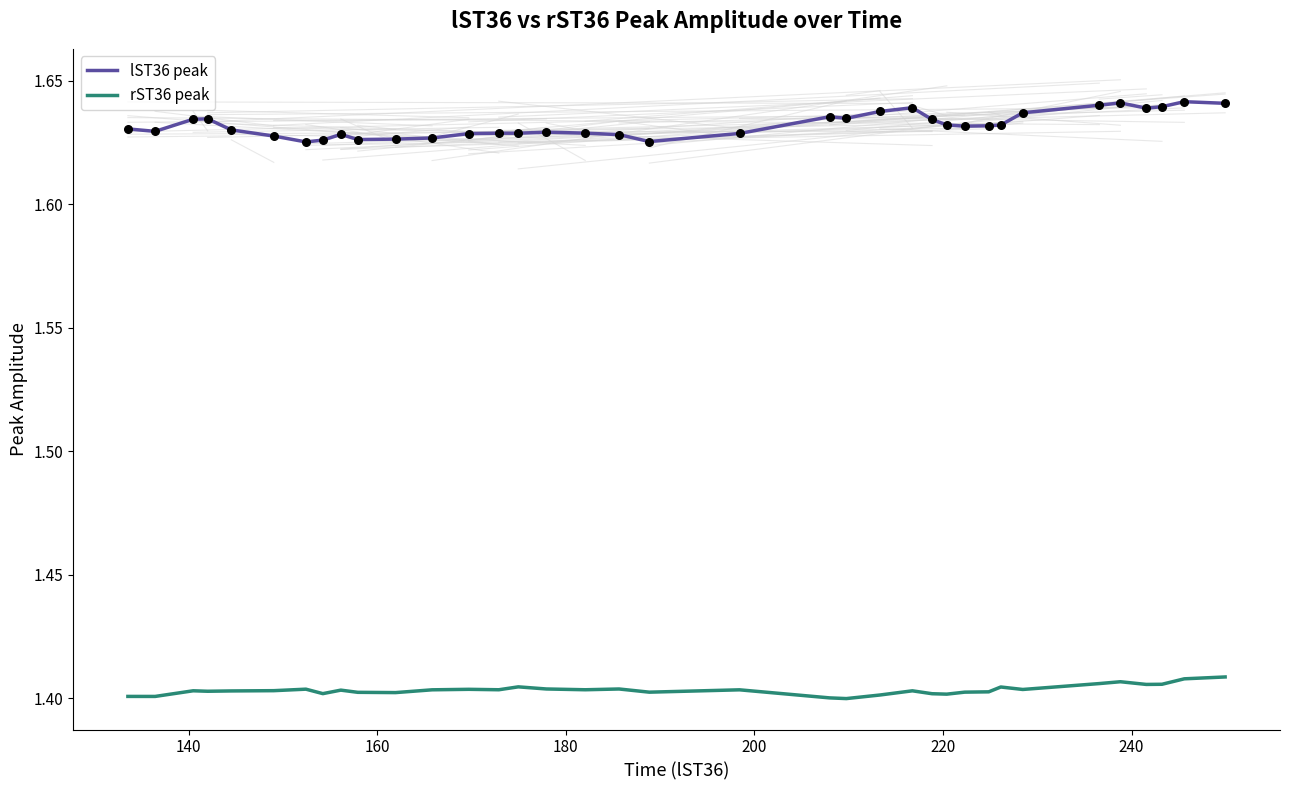

Which series has the widest spread of values?

lST36 peak